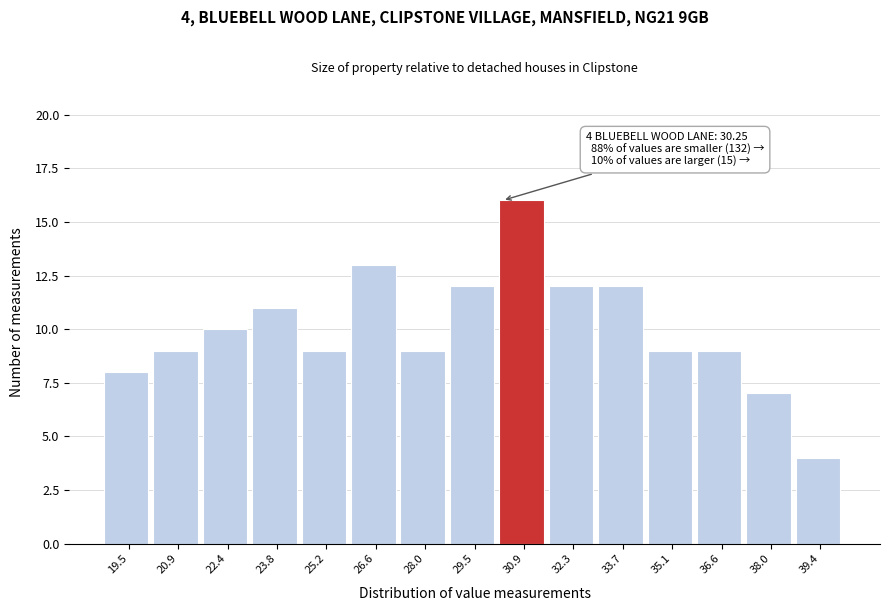

Which range on the x-axis has the tallest bar?

30.16 to 31.58